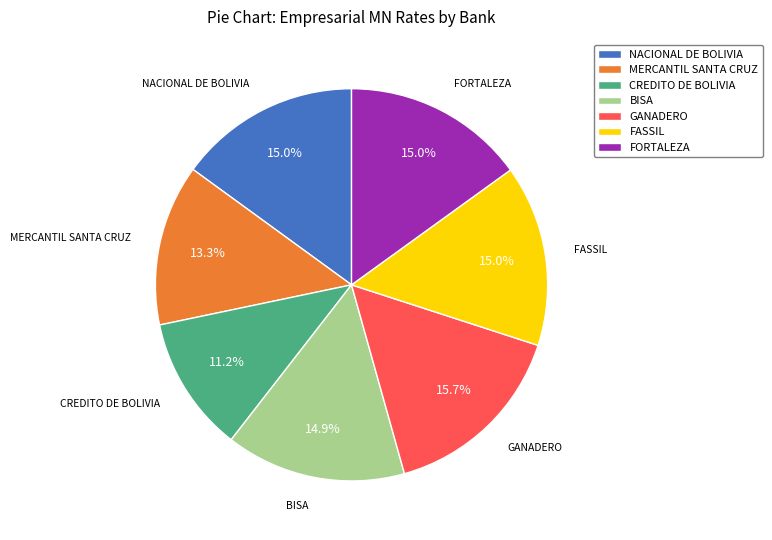

Which has a higher value, GANADERO or MERCANTIL SANTA CRUZ?

GANADERO